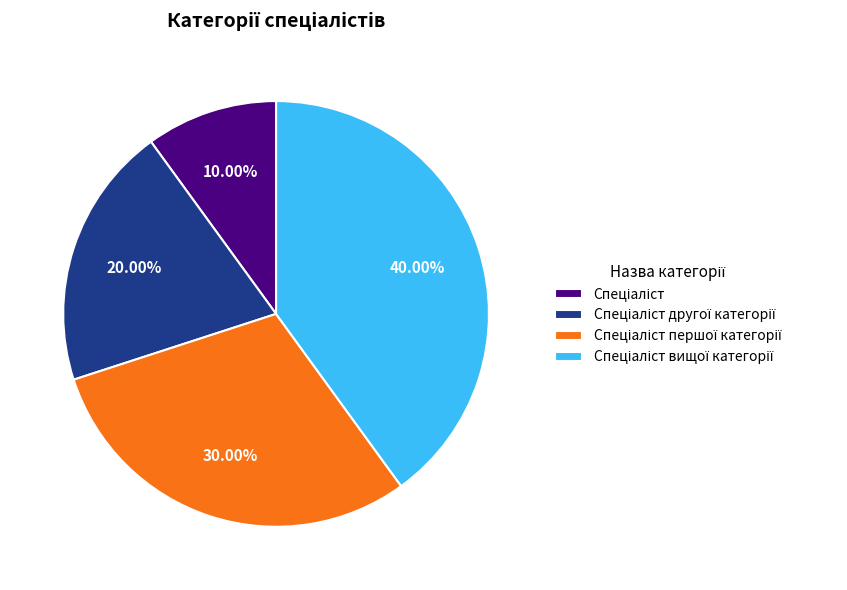

Is there a majority slice in this chart?

No